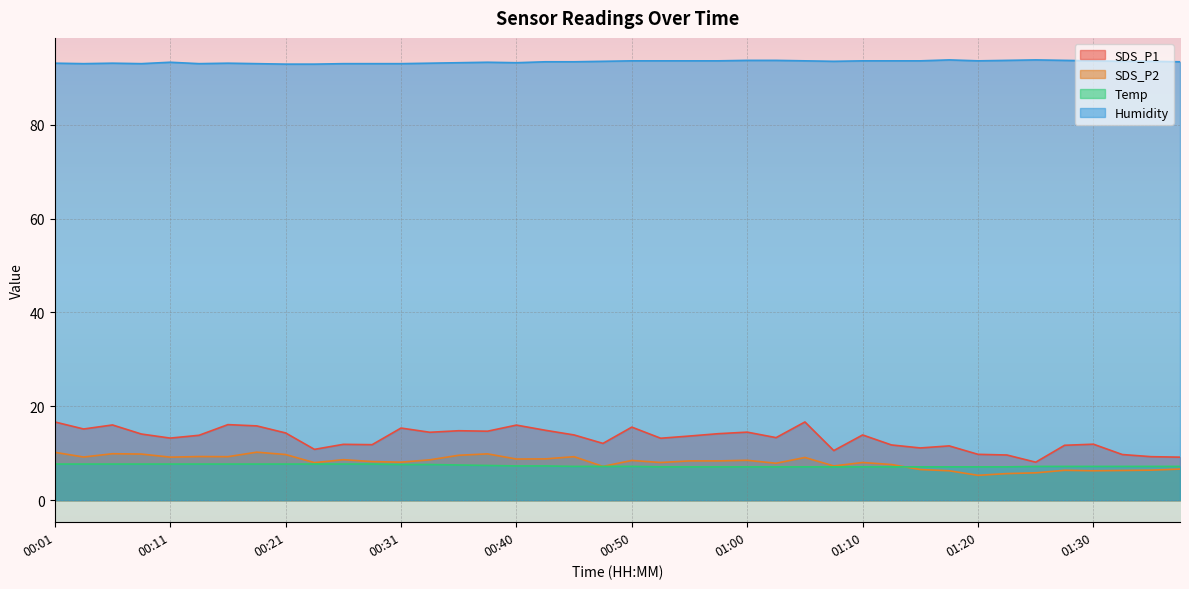

True or false: Humidity and SDS_P1 intersect in this chart.

False